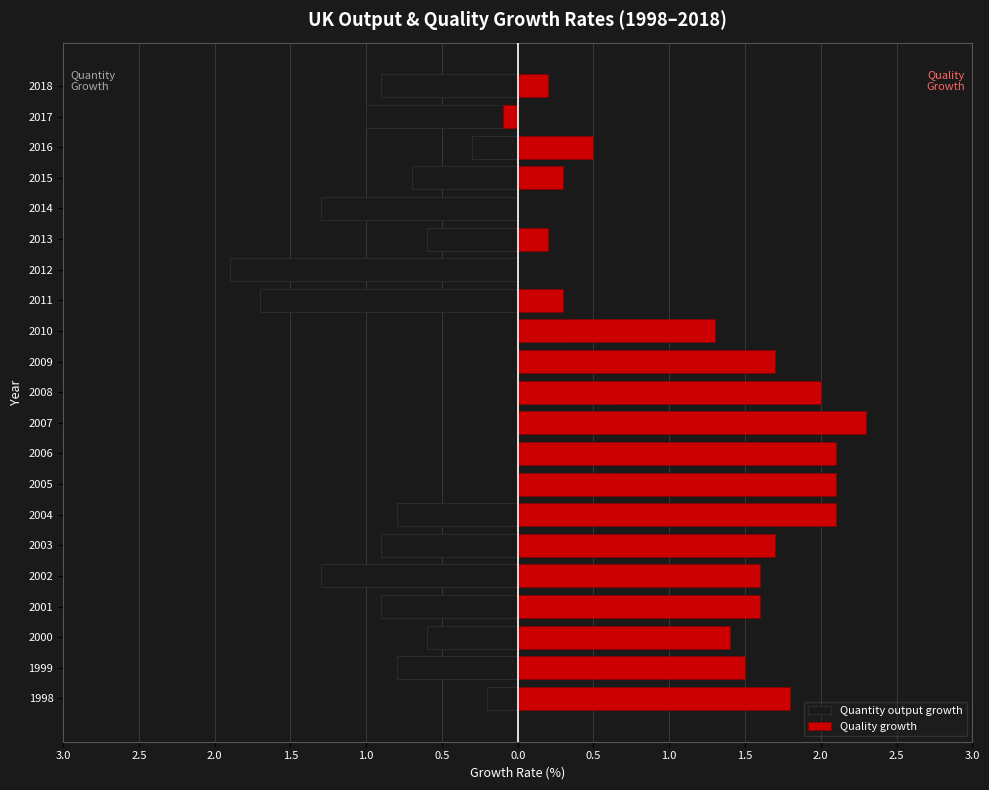

Reading left to right, transcribe all the data shown in this chart.

Quantity output growth: -0.2	-0.8	-0.6	-0.9	-1.3	-0.9	-0.8	0.6	1.6	1.0	0.6	0.0	0.3	-1.7	-1.9	-0.6	-1.3	-0.7	-0.3	-1.0	-0.9
Quality growth: 1.8	1.5	1.4	1.6	1.6	1.7	2.1	2.1	2.1	2.3	2.0	1.7	1.3	0.3	0.0	0.2	0.0	0.3	0.5	-0.1	0.2